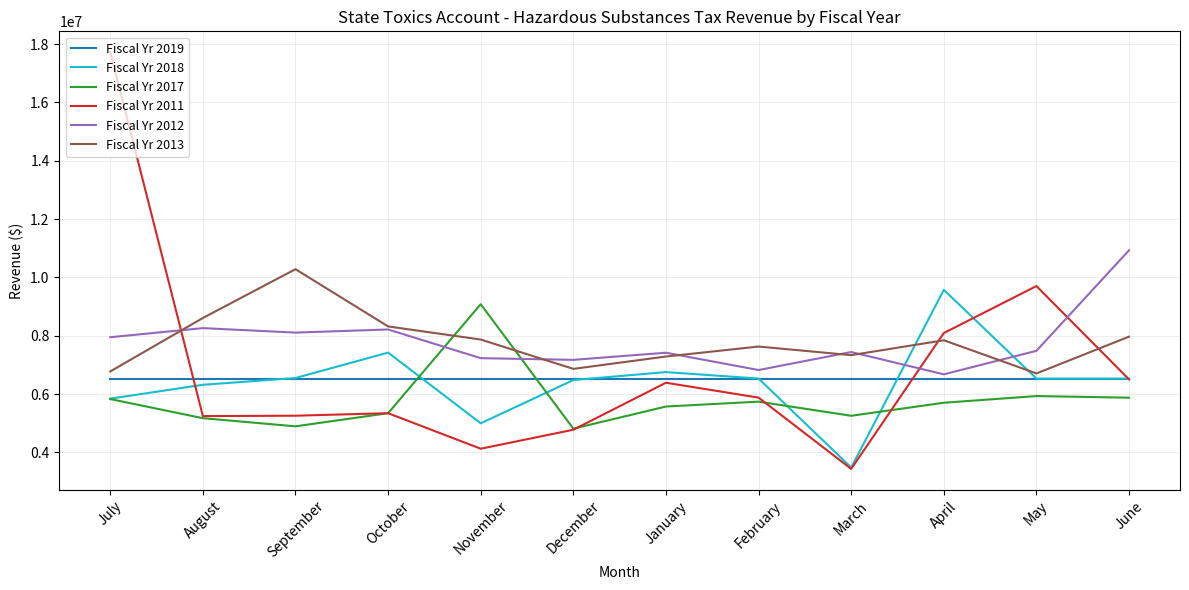

Between which two adjacent categories do Fiscal Yr 2011 and Fiscal Yr 2012 first intersect?

July and August